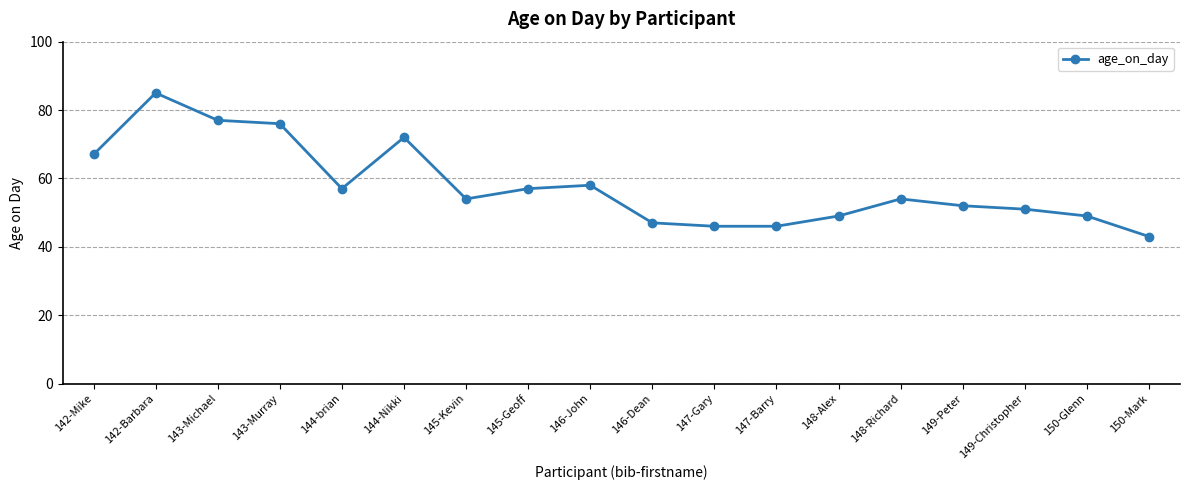

What is the change in value from 143-Murray to 148-Richard?

-22